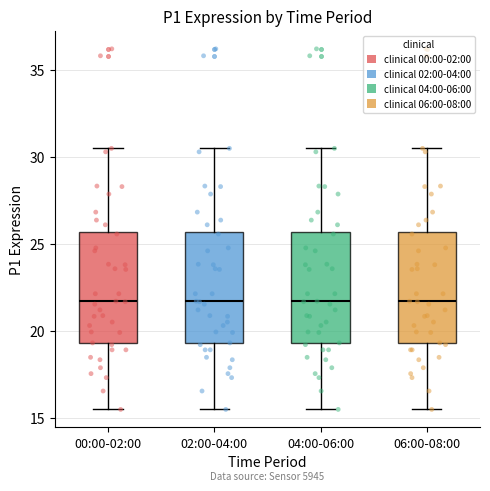

Reading left to right, transcribe this box plot: for each box, give where its median line is, the range the box spans, and where its two whiskers end, as read against the y-axis. The values are not printed on the chart, so give them approximately, as read against the axis.

00:00-02:00: median 21.5, box 19.5 to 25.5, whiskers 15.5 to 30.5
02:00-04:00: median 21.5, box 19.5 to 25.5, whiskers 15.5 to 30.5
04:00-06:00: median 21.5, box 19.5 to 25.5, whiskers 15.5 to 30.5
06:00-08:00: median 21.5, box 19.5 to 25.5, whiskers 15.5 to 30.5